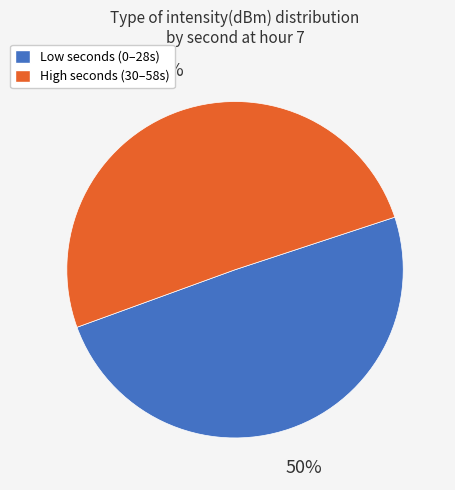

To the nearest percent, what is the average slice percentage?

50%